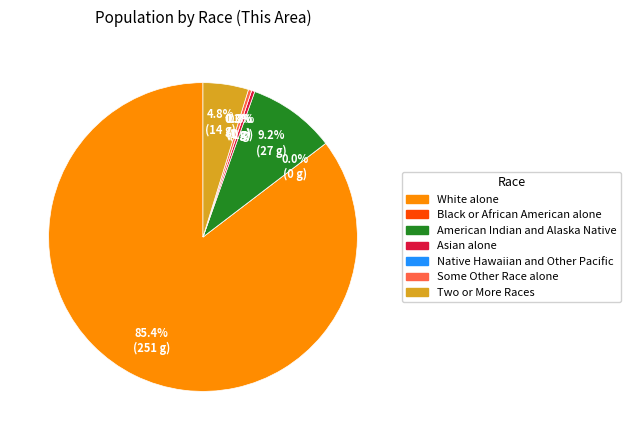

To the nearest percent, what is the average slice percentage?

14%